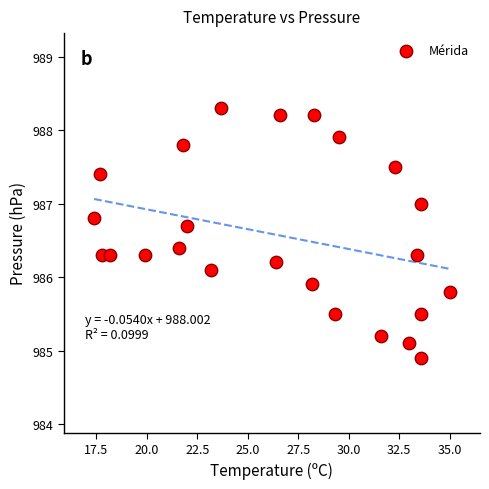

What is the range of X values (max minus min)?

17.6